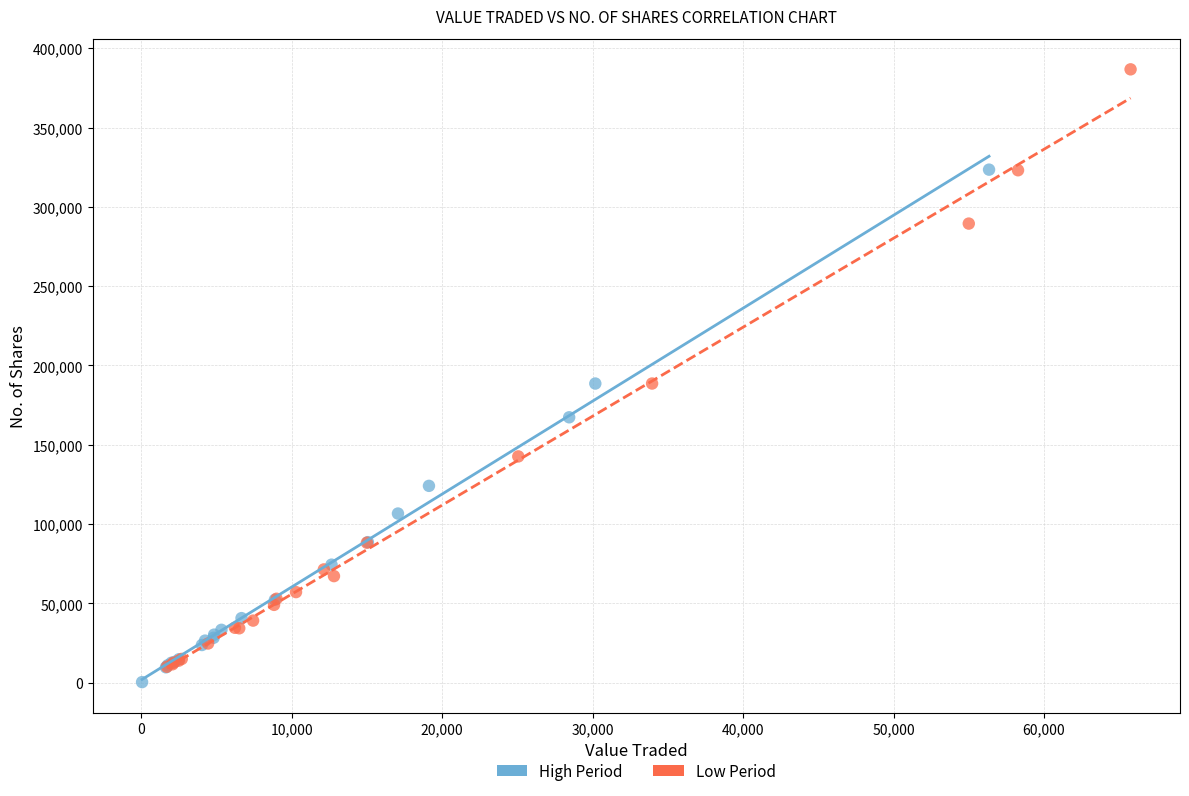

Which series has the largest Y range (max minus min)?

Low Period